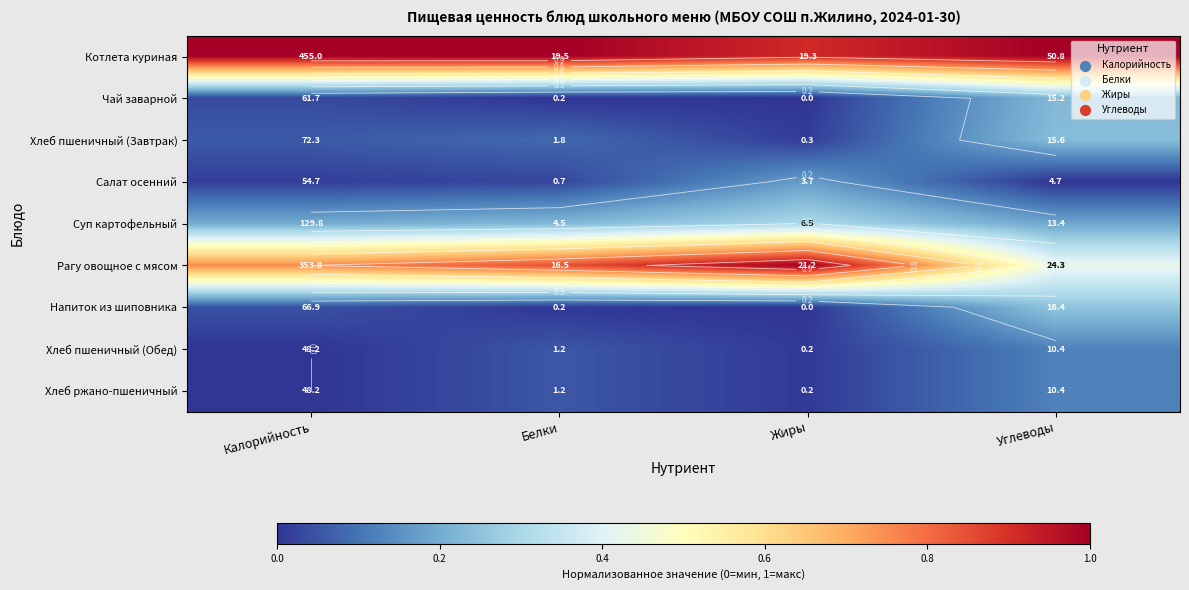

What is the average value of the Напиток из шиповника series?

0.1